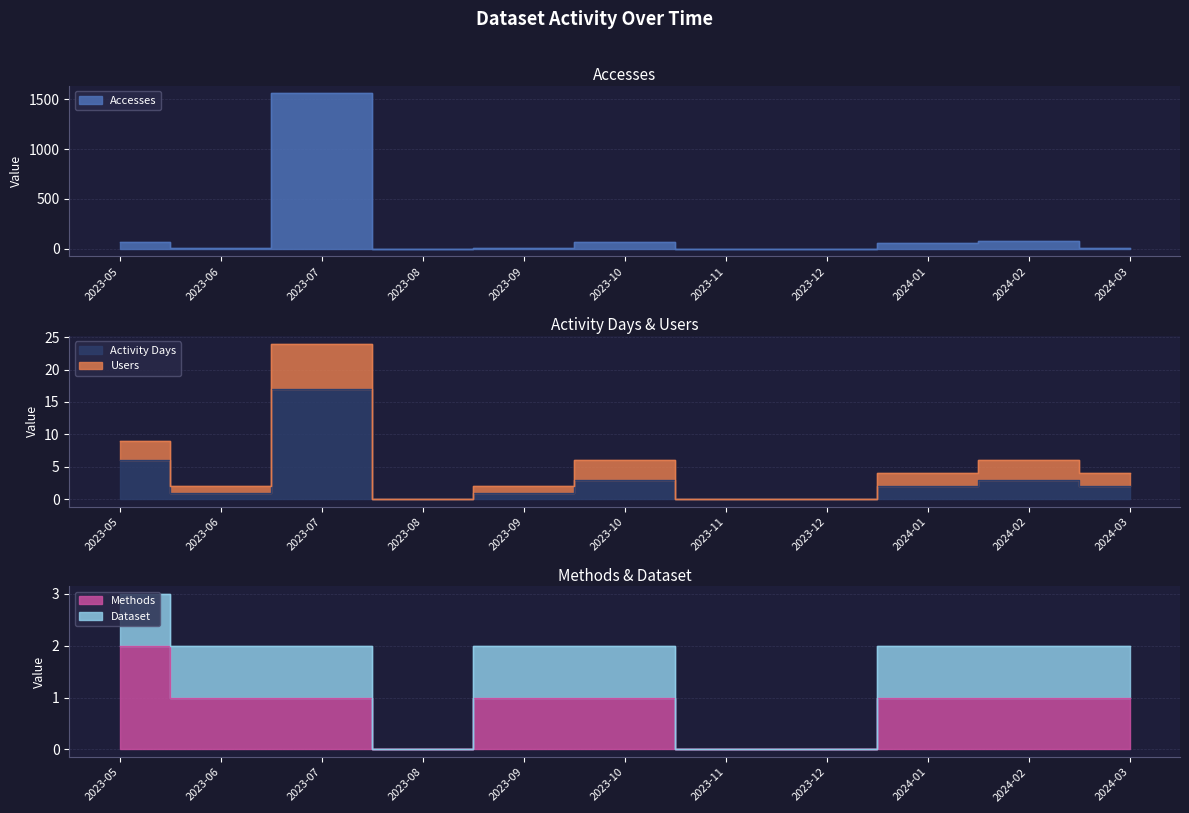

How many categories are shown in the chart?

11